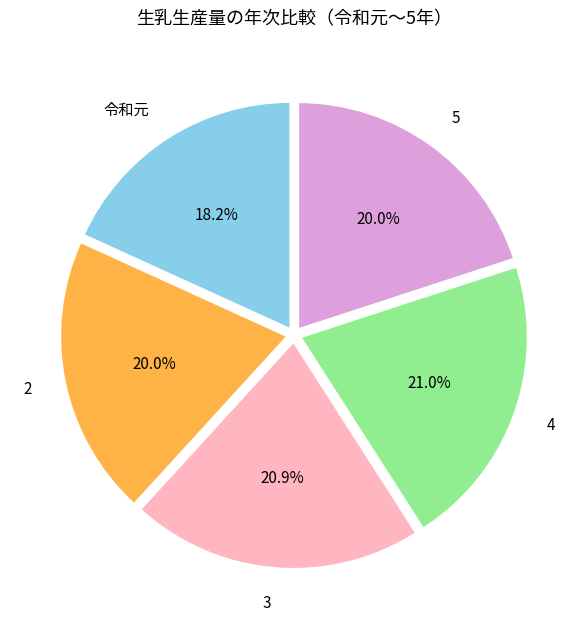

Combined, what portion of the pie is 3 and 令和元?

39.1%